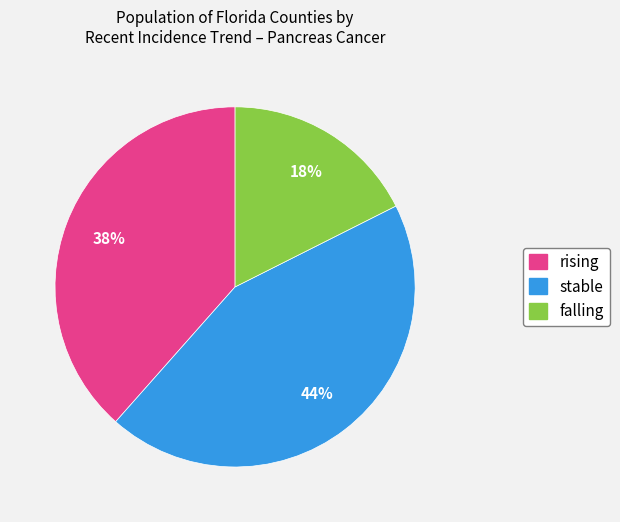

Combined, do falling and rising account for over 50%?

Yes